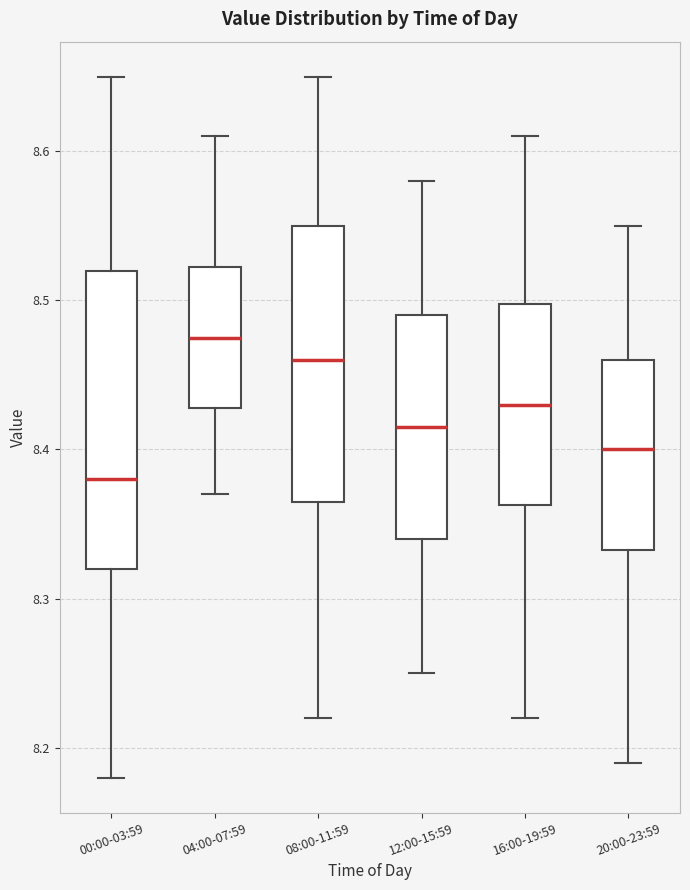

Reading left to right, transcribe this box plot: for each box, give where its median line is, the range the box spans, and where its two whiskers end, as read against the y-axis. The values are not printed on the chart, so give them approximately, as read against the axis.

00:00-03:59: median 8.38, box 8.32 to 8.52, whiskers 8.18 to 8.65
04:00-07:59: median 8.48, box 8.43 to 8.52, whiskers 8.37 to 8.61
08:00-11:59: median 8.46, box 8.37 to 8.55, whiskers 8.22 to 8.65
12:00-15:59: median 8.42, box 8.34 to 8.49, whiskers 8.25 to 8.58
16:00-19:59: median 8.43, box 8.36 to 8.50, whiskers 8.22 to 8.61
20:00-23:59: median 8.40, box 8.33 to 8.46, whiskers 8.19 to 8.55